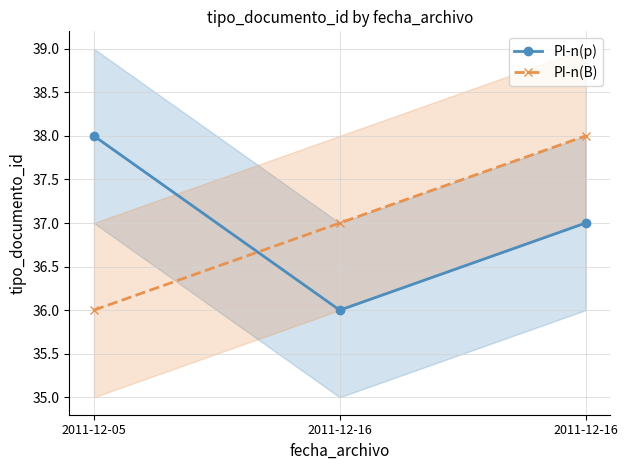

List the series in order of their peak value, highest first.

PI-n(p), PI-n(B)